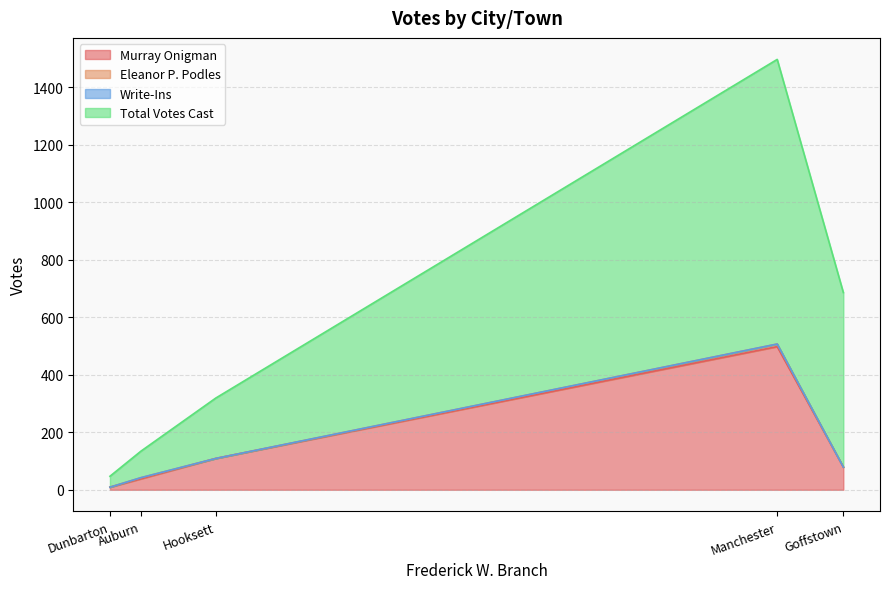

At which label does Murray Onigman first exceed 79?

Hooksett